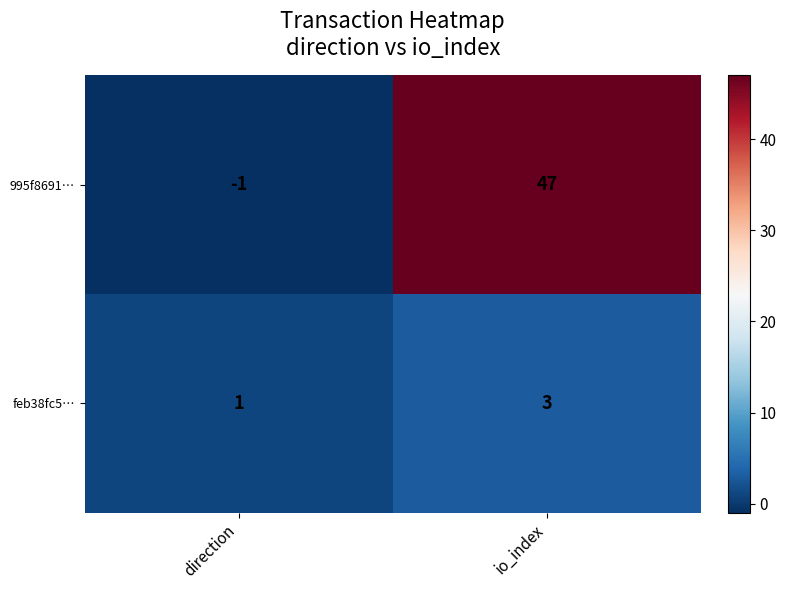

Which series has the largest total across all categories?

995f8691…